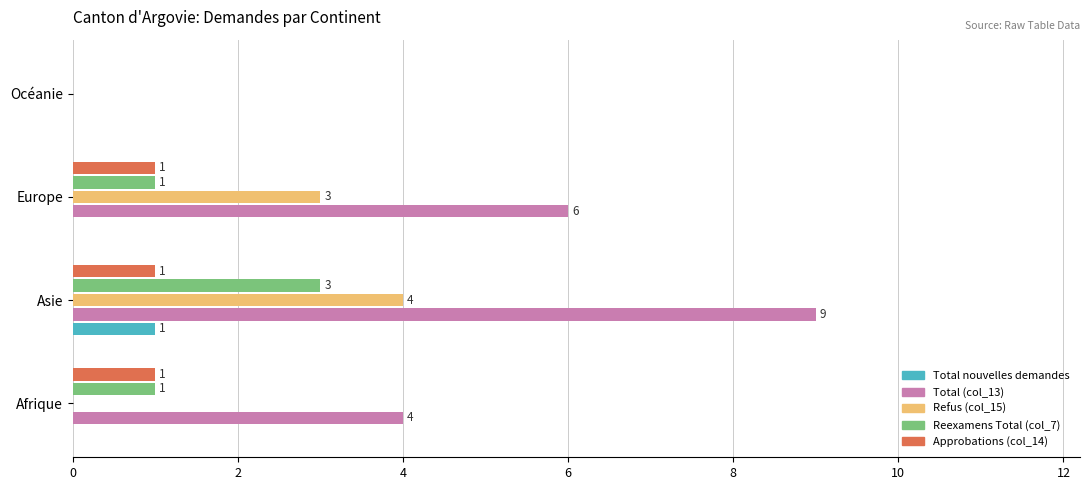

The Total (col_13) series shows 4 at Afrique. True or false?

True